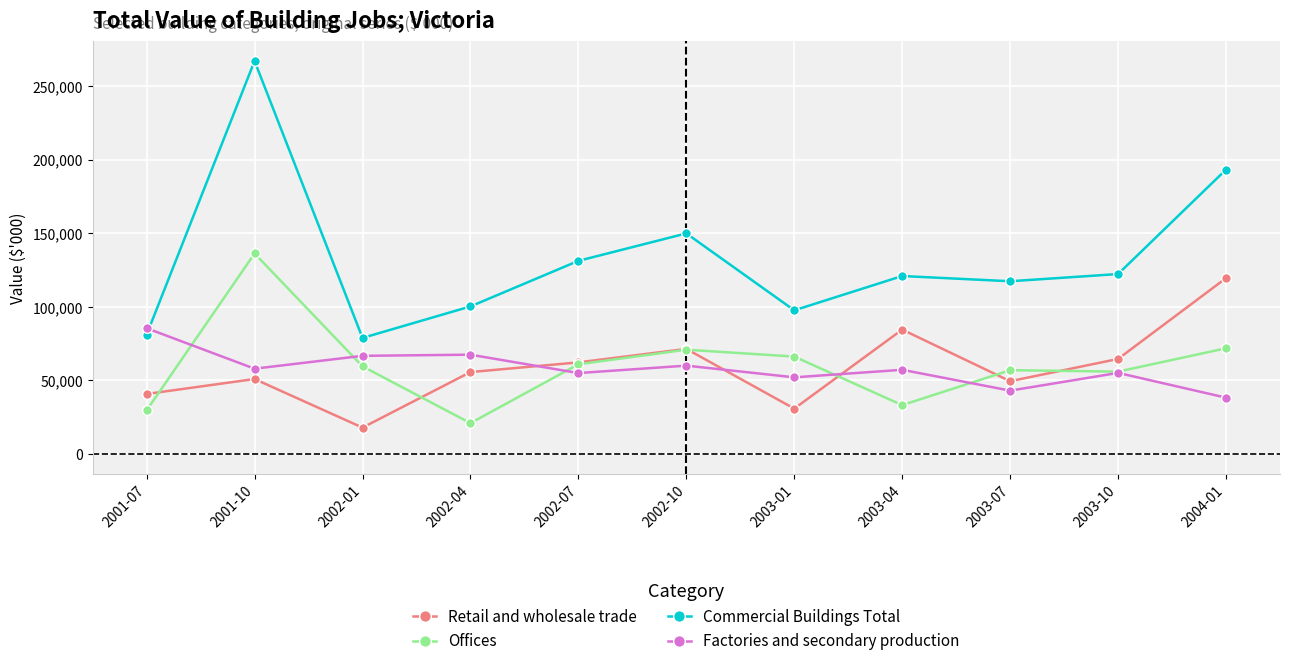

True or false: Retail and wholesale trade has more than 2 points higher than both neighbors.

True